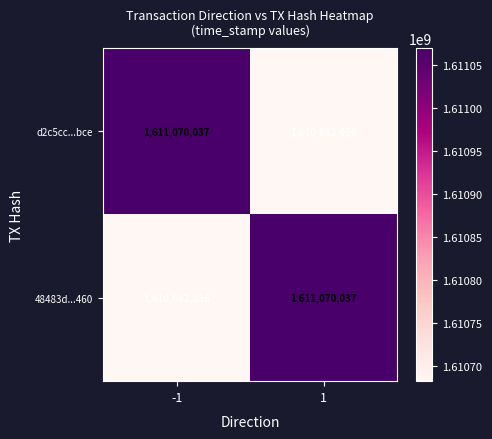

What is the sum of the d2c5cc...bce values at -1 and 1?

3221752093